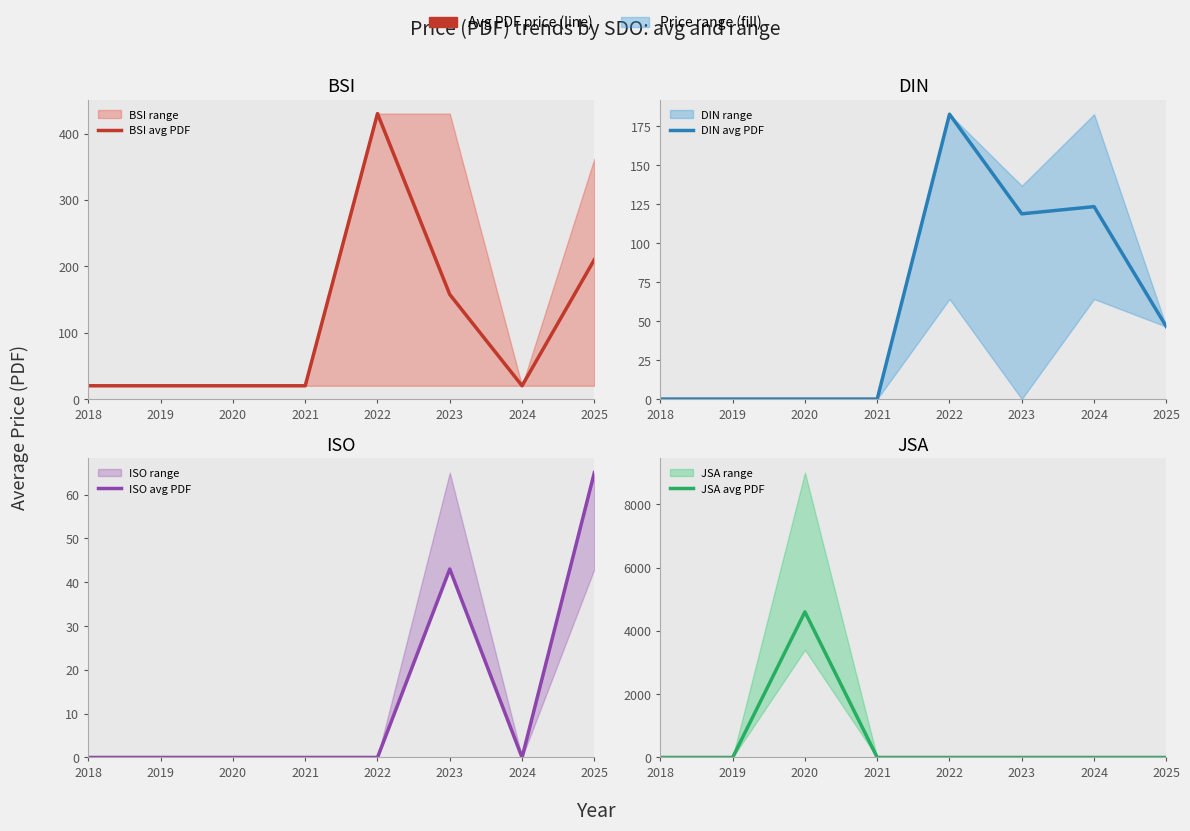

Where is the first local minimum for BSI avg PDF?

2024